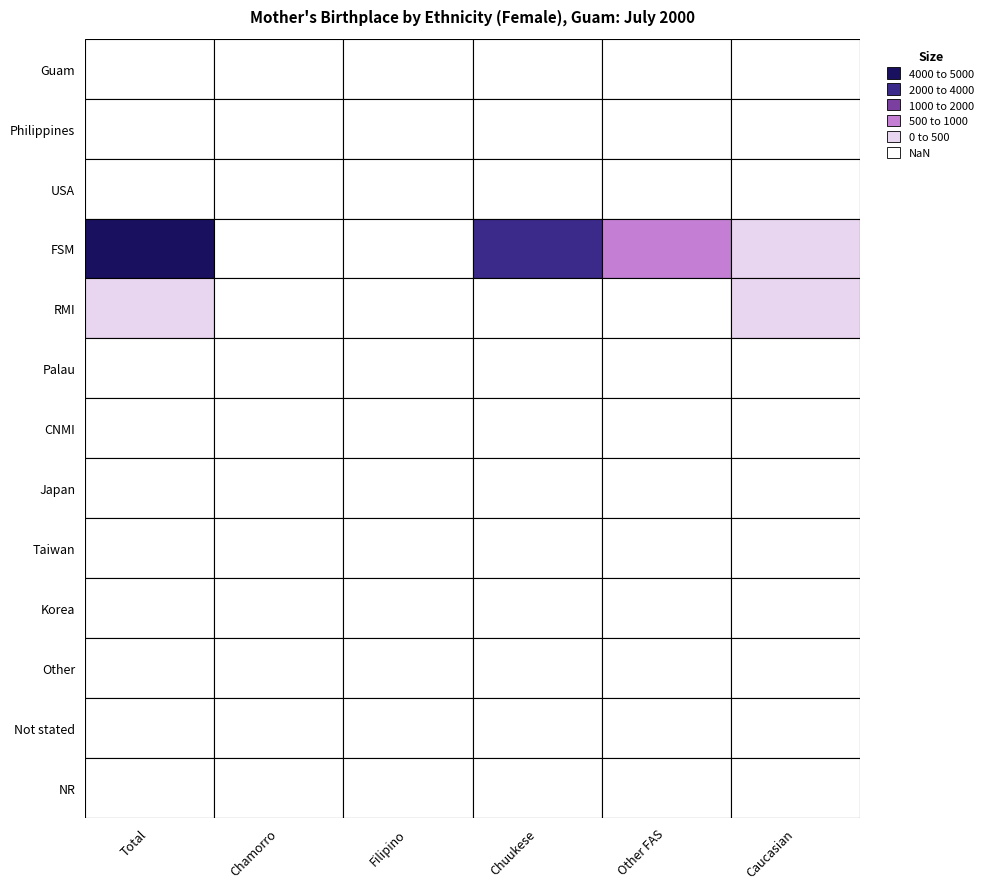

True or false: Philippines has a value of 0 at 1.

True